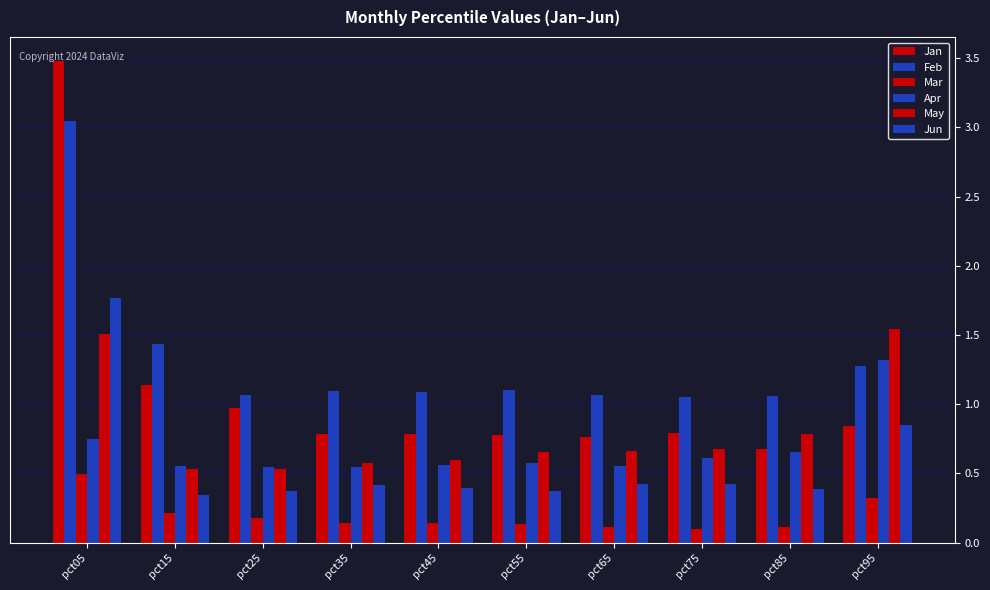

Is it true that Jan equals 1.4 at pct25?

False